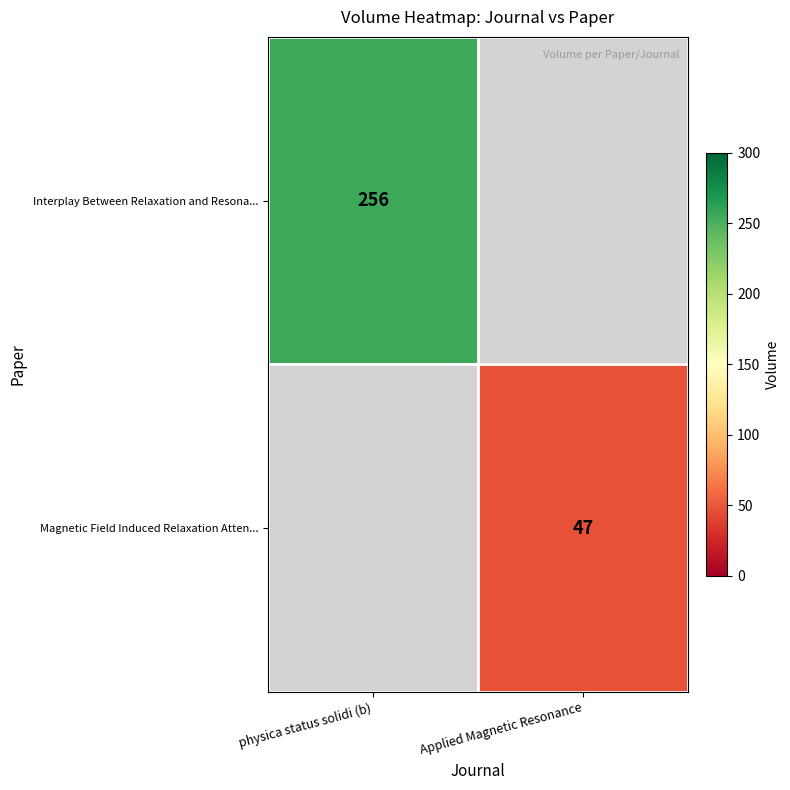

The value of Interplay Between Relaxation and Resona... at physica status solidi (b) is 256. True or false?

True